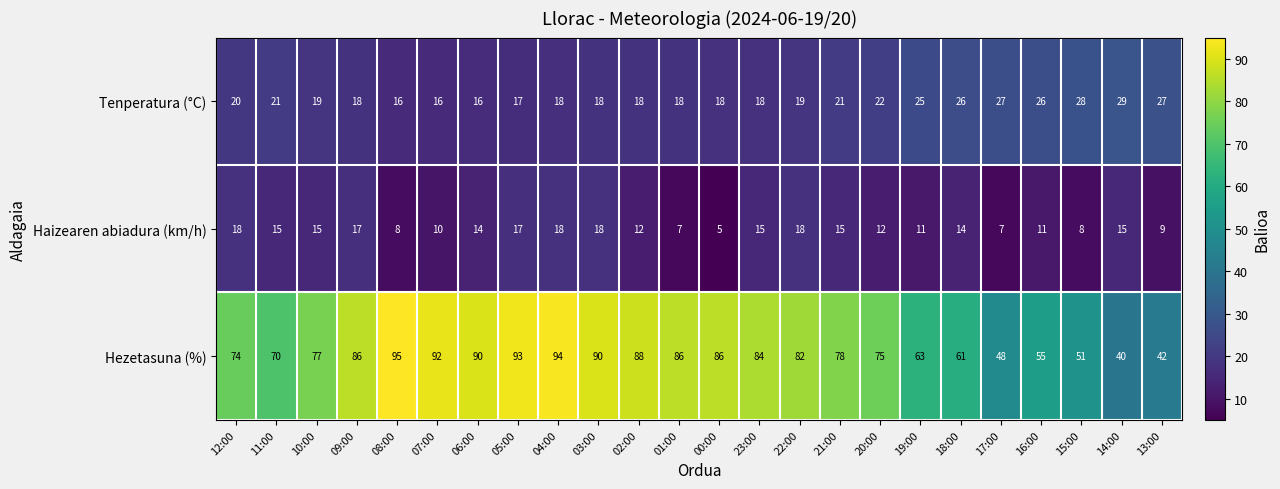

Between 06:00 and 20:00, which series saw the biggest shift?

Hezetasuna (%)